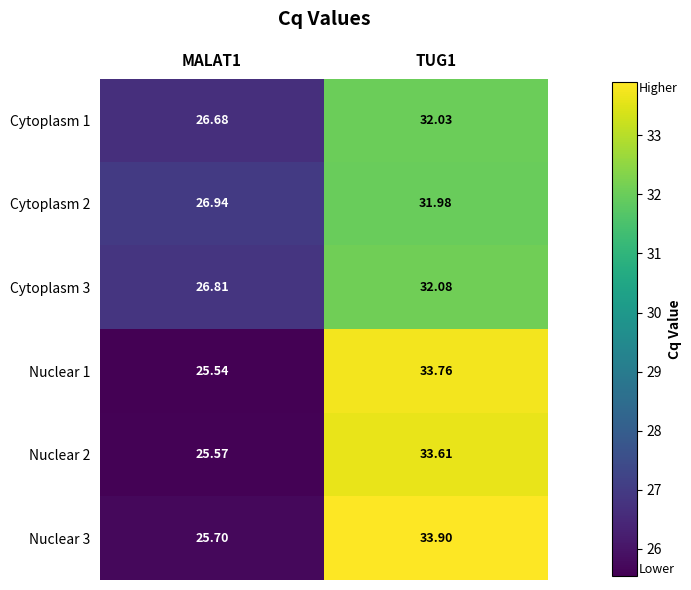

What is the minimum value shown in the chart?

25.5